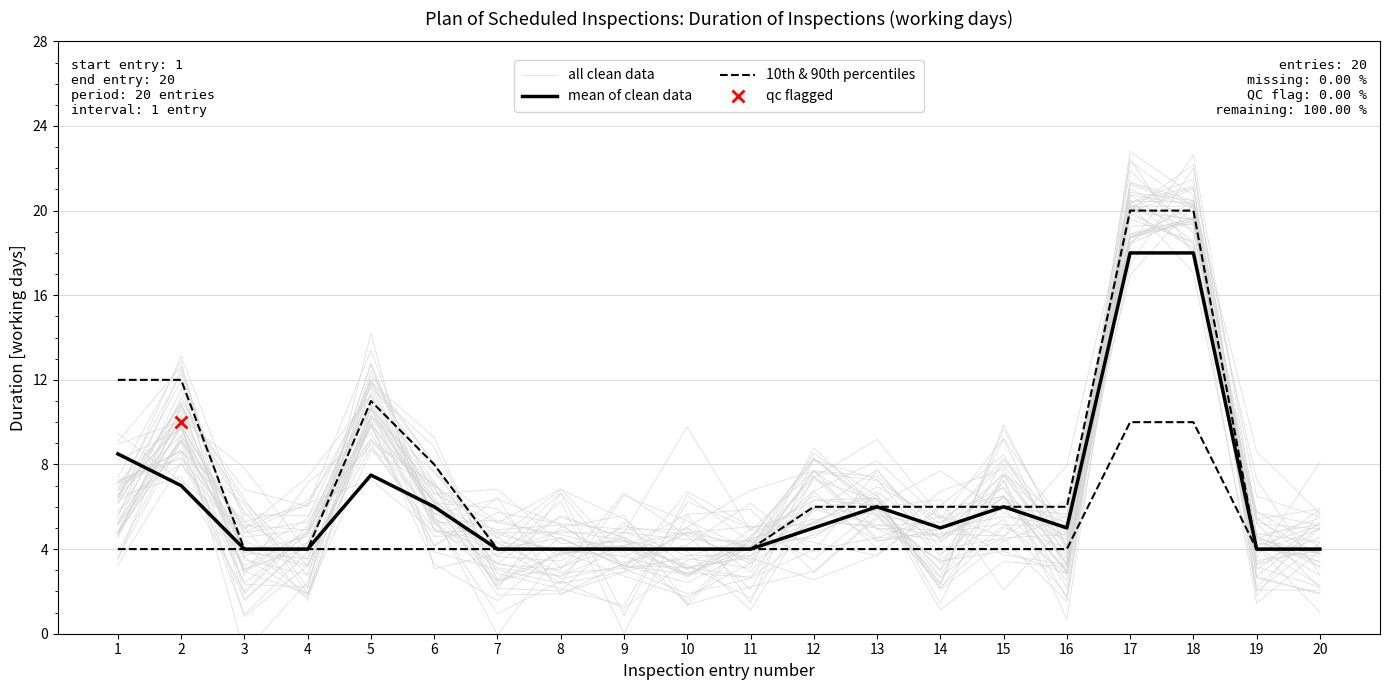

What is the value of the mean of clean data point at the 1st from the left?

8.5